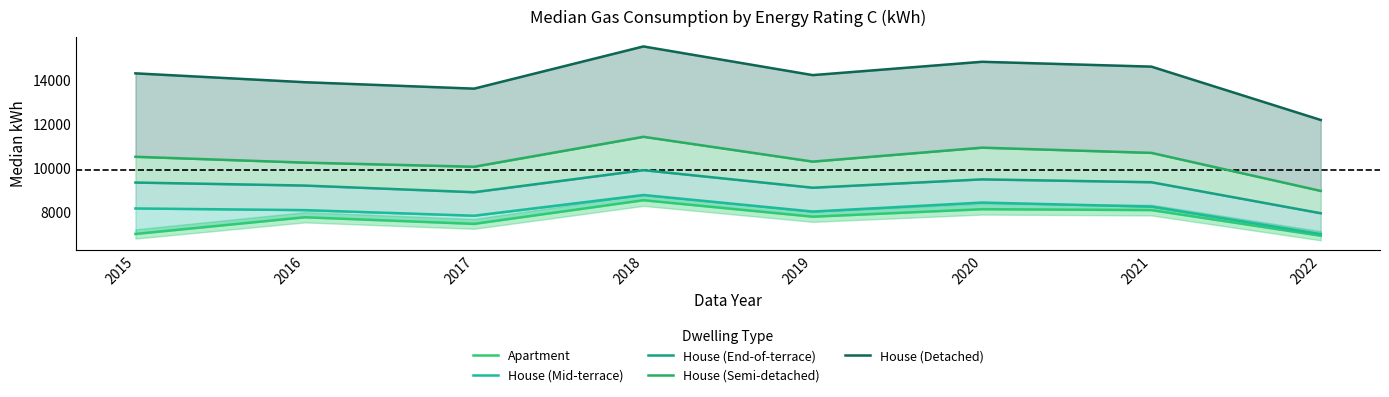

What is the maximum value for House (Semi-detached)?

11414